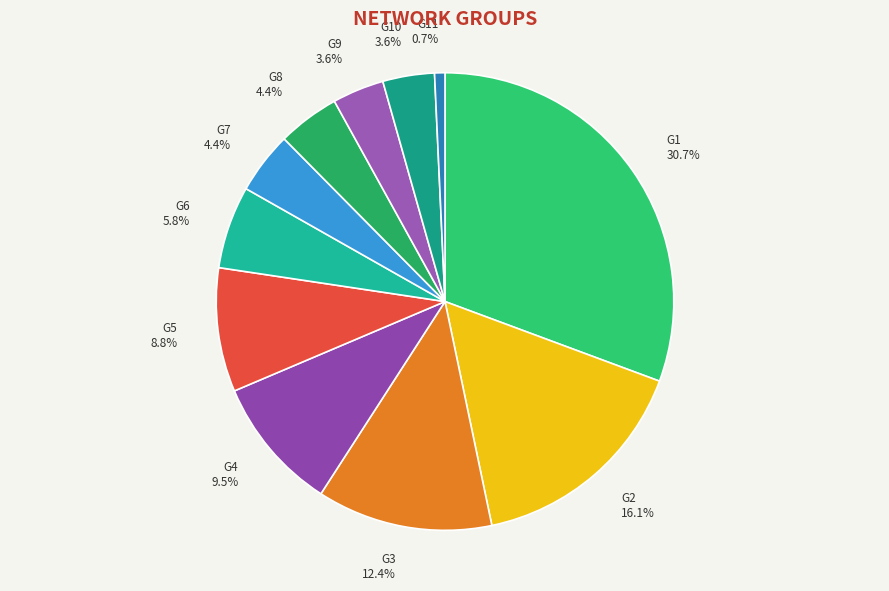

What percentage is the G5 slice, to the nearest percent?

9%